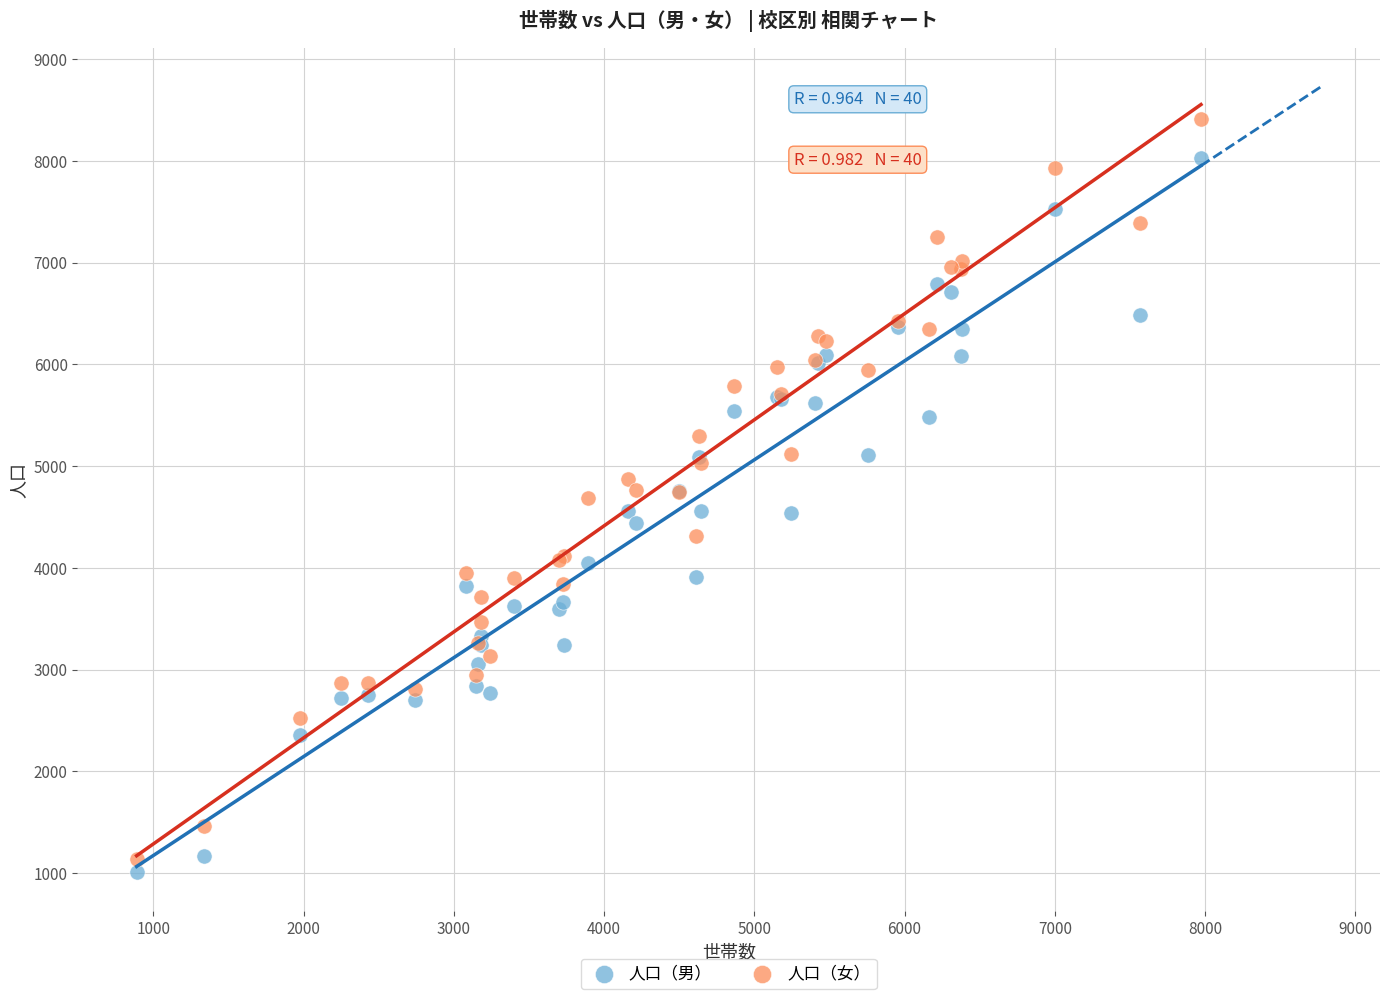

Which series has the largest Y range (max minus min)?

人口（女）